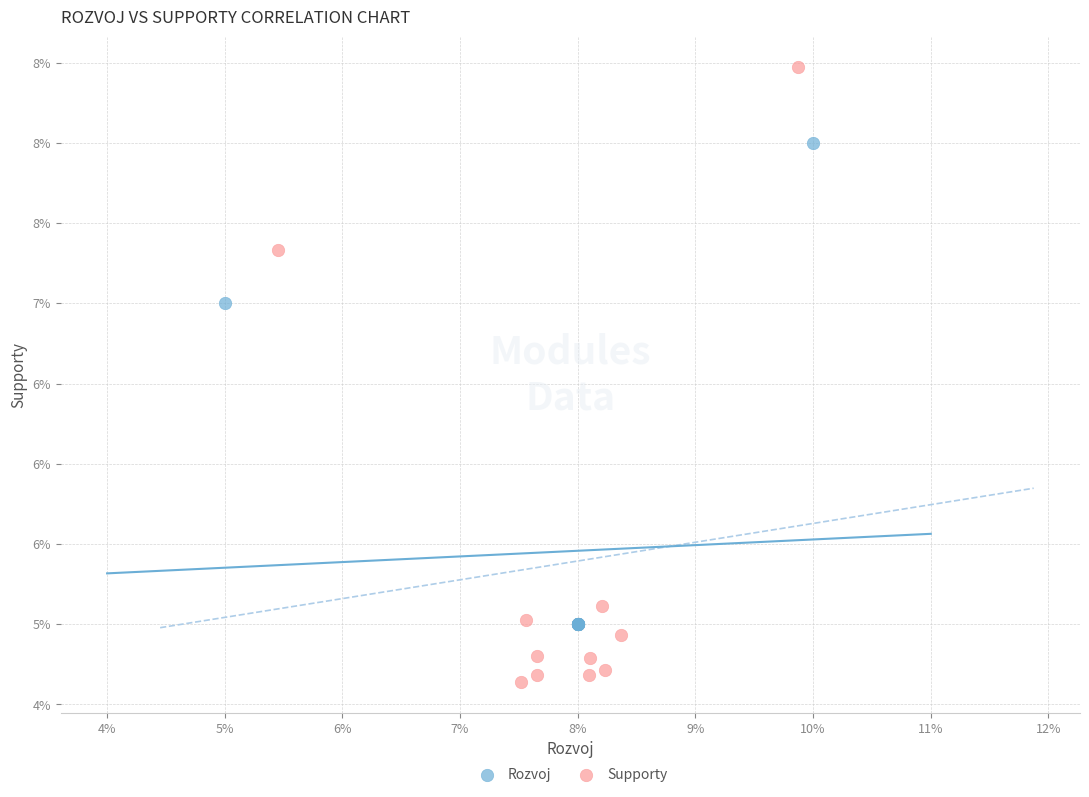

Which series has the largest Y range (max minus min)?

Supporty